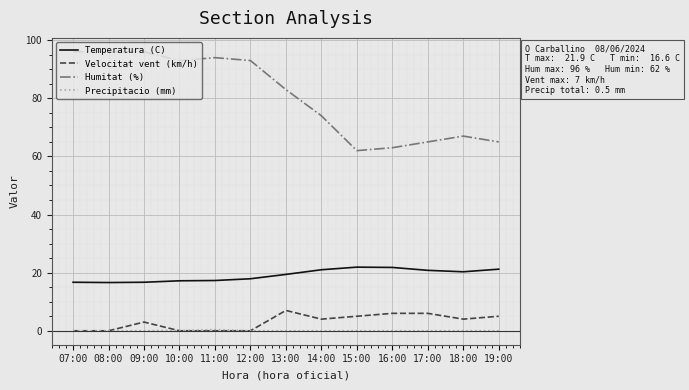

What position from the right is 07:00?

13